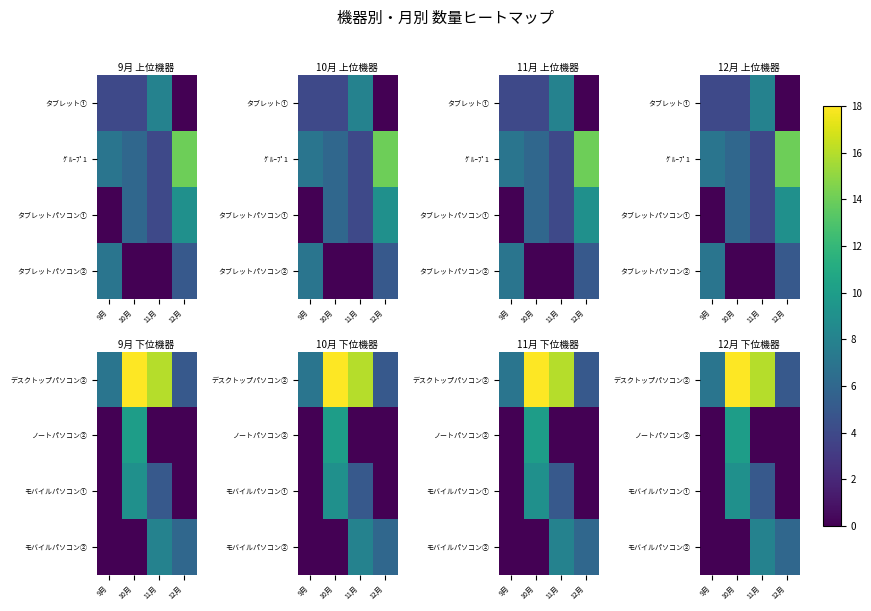

How many data points in モバイルパソコン② are less than 6?

2